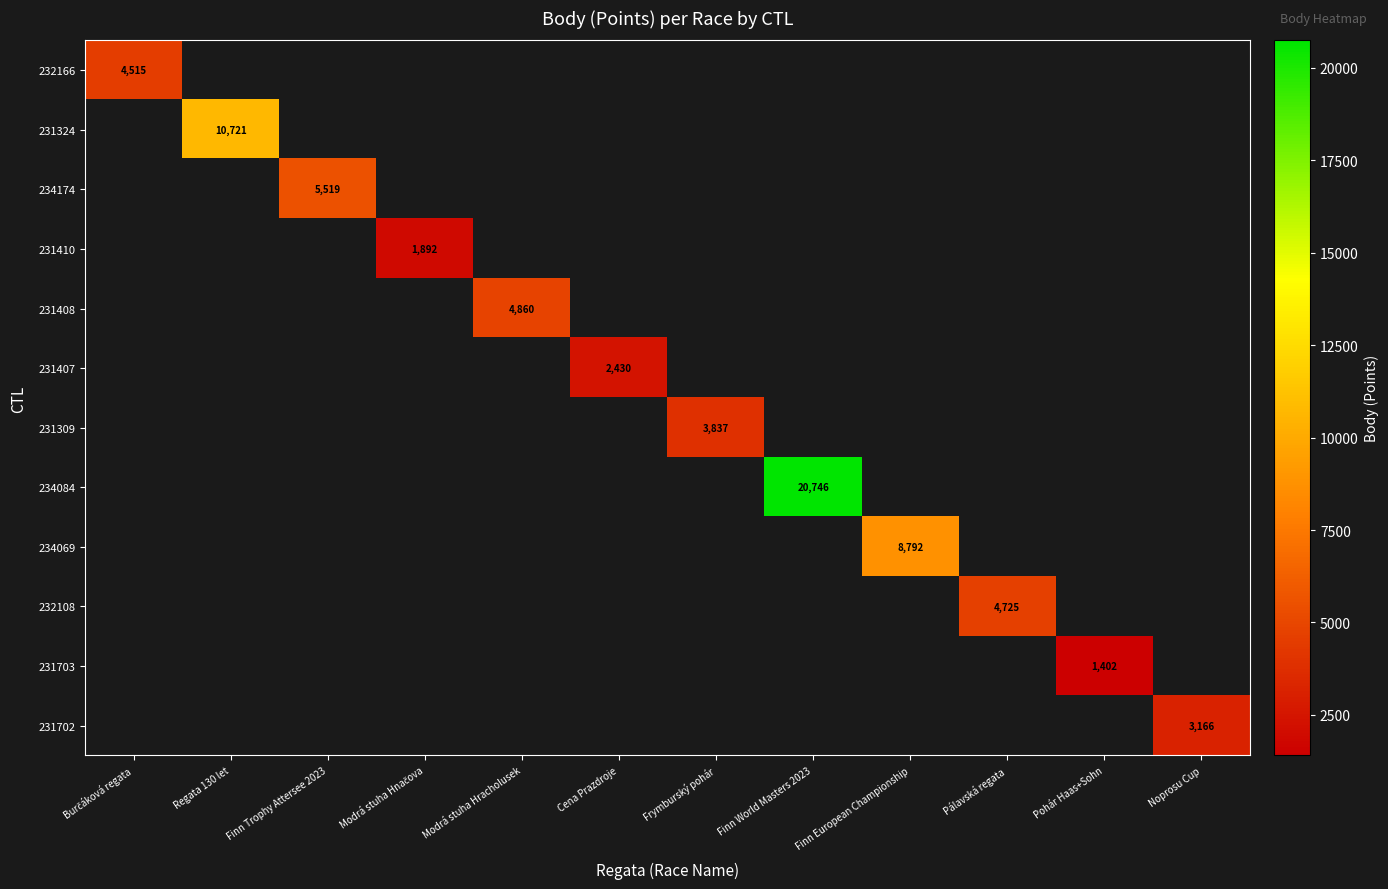

What is the maximum value shown in the chart?

20746.0